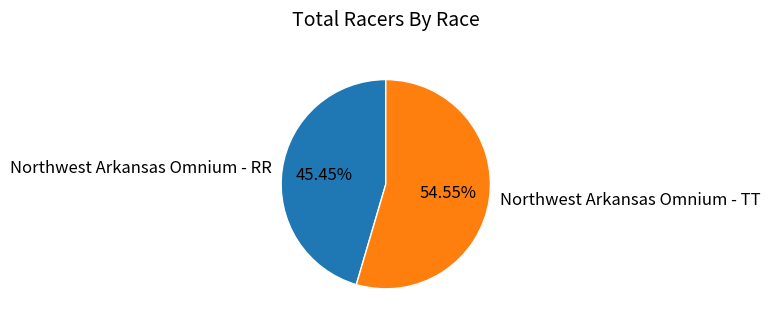

To the nearest percent, what is the combined percentage of Northwest Arkansas Omnium - TT and Northwest Arkansas Omnium - RR?

100%